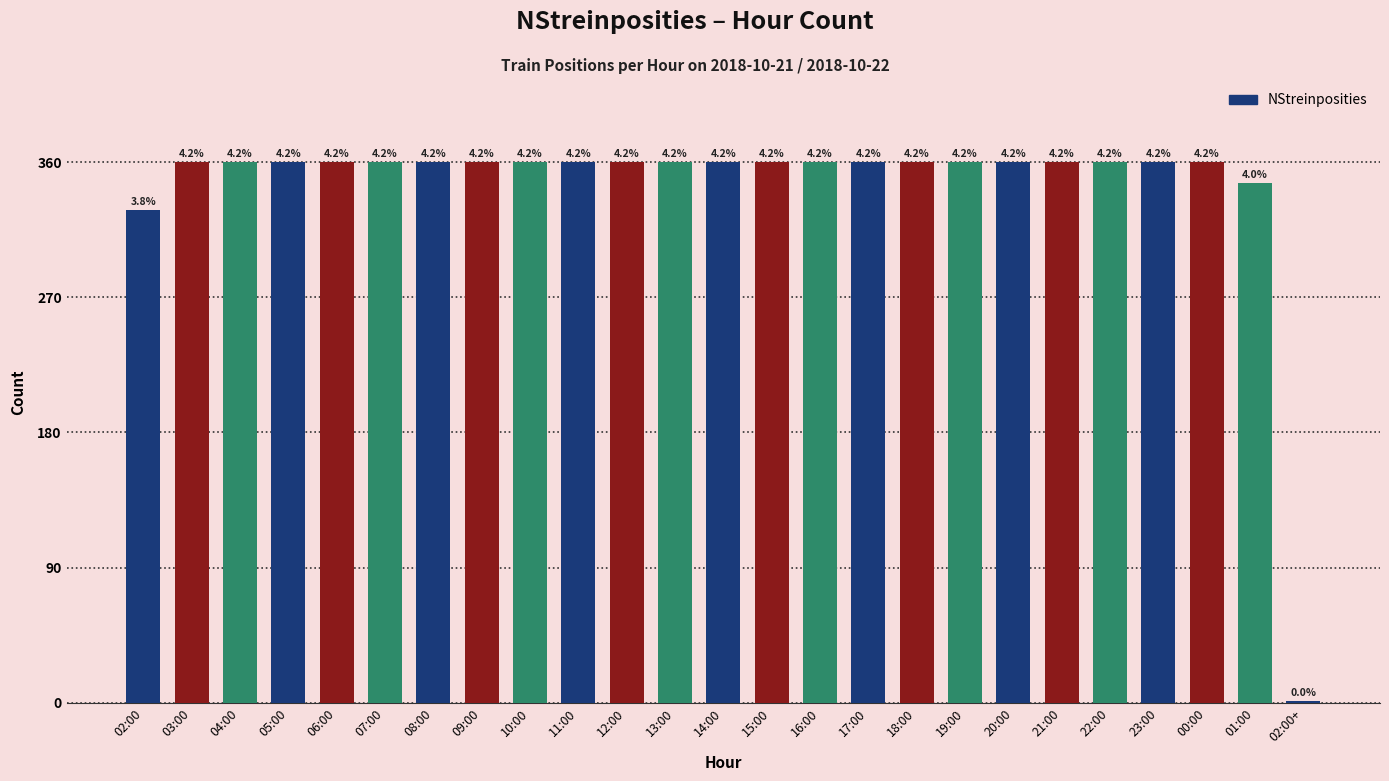

The chart shows a value of 360 at 00:00. True or false?

True